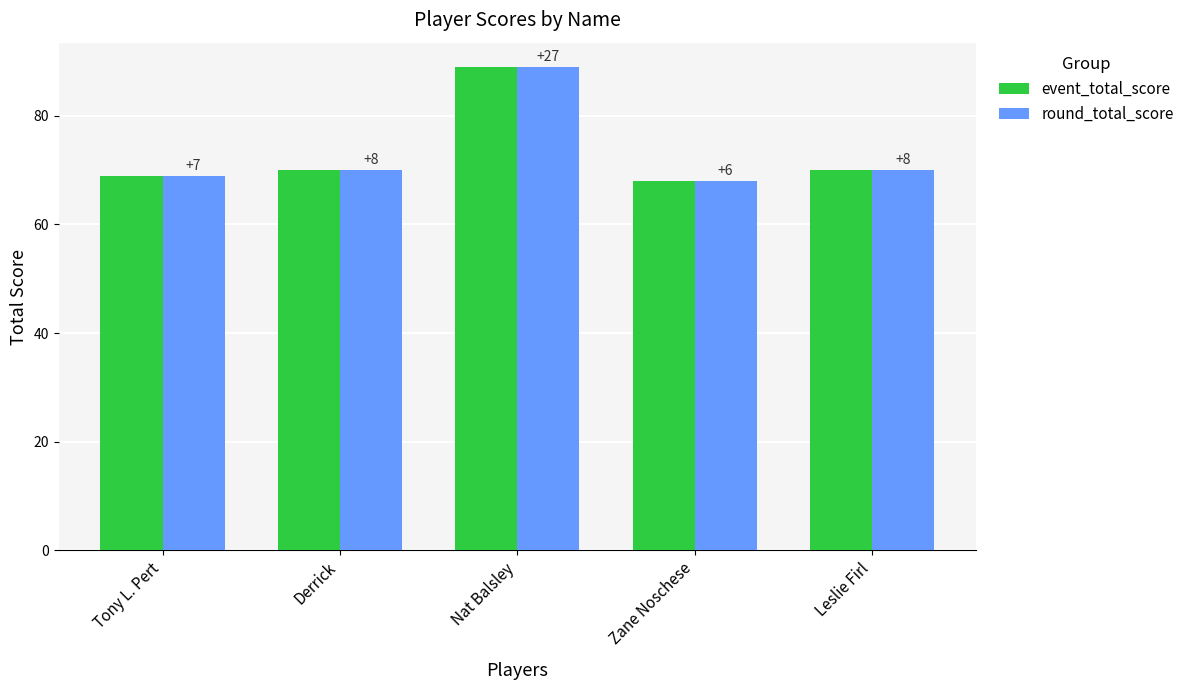

Reading left to right, transcribe all the data shown in this chart.

event_total_score: 69	70	89	68	70
round_total_score: 69	70	89	68	70